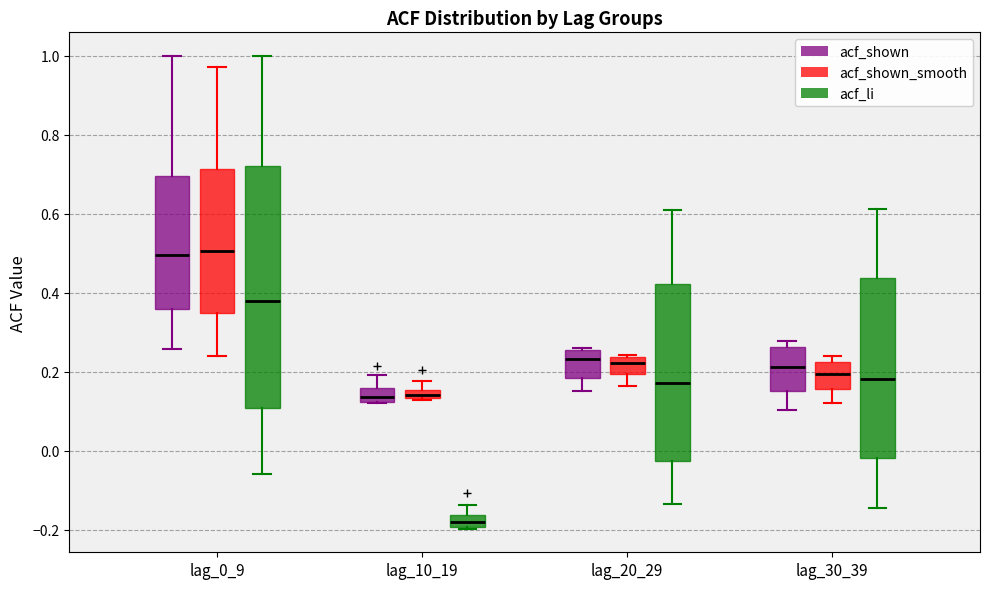

Which box has the lowest median line?

lag_10_19 (acf_li)